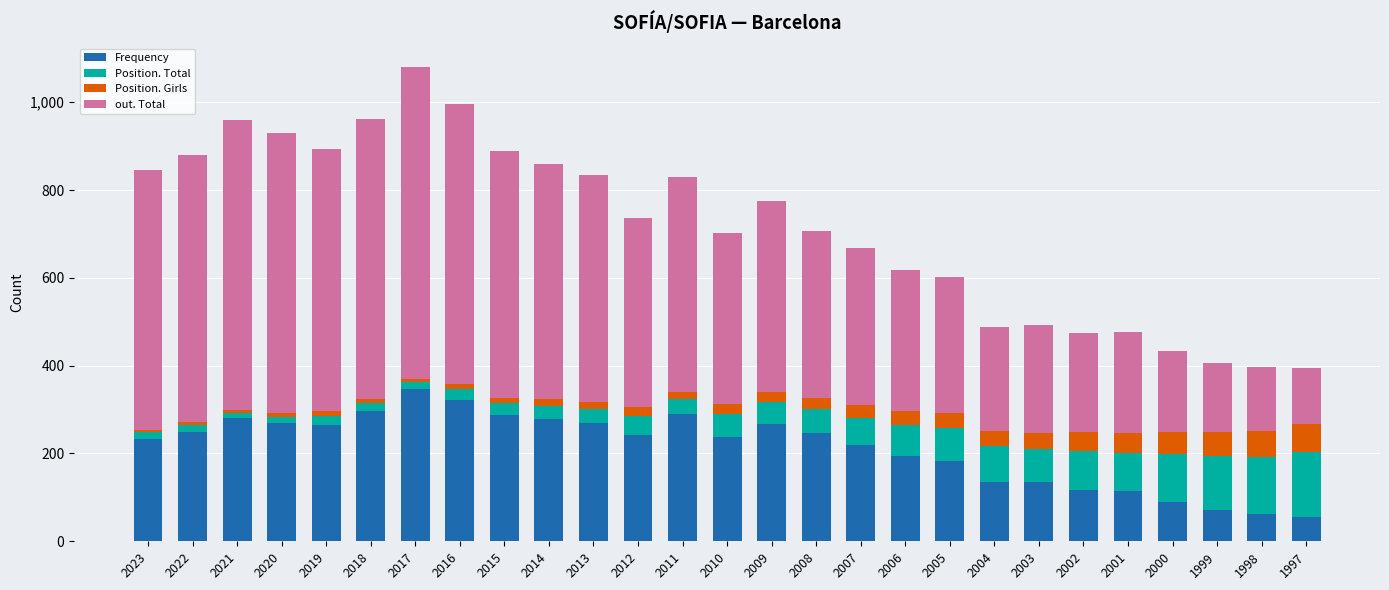

What is the sum of all Frequency values?

5761